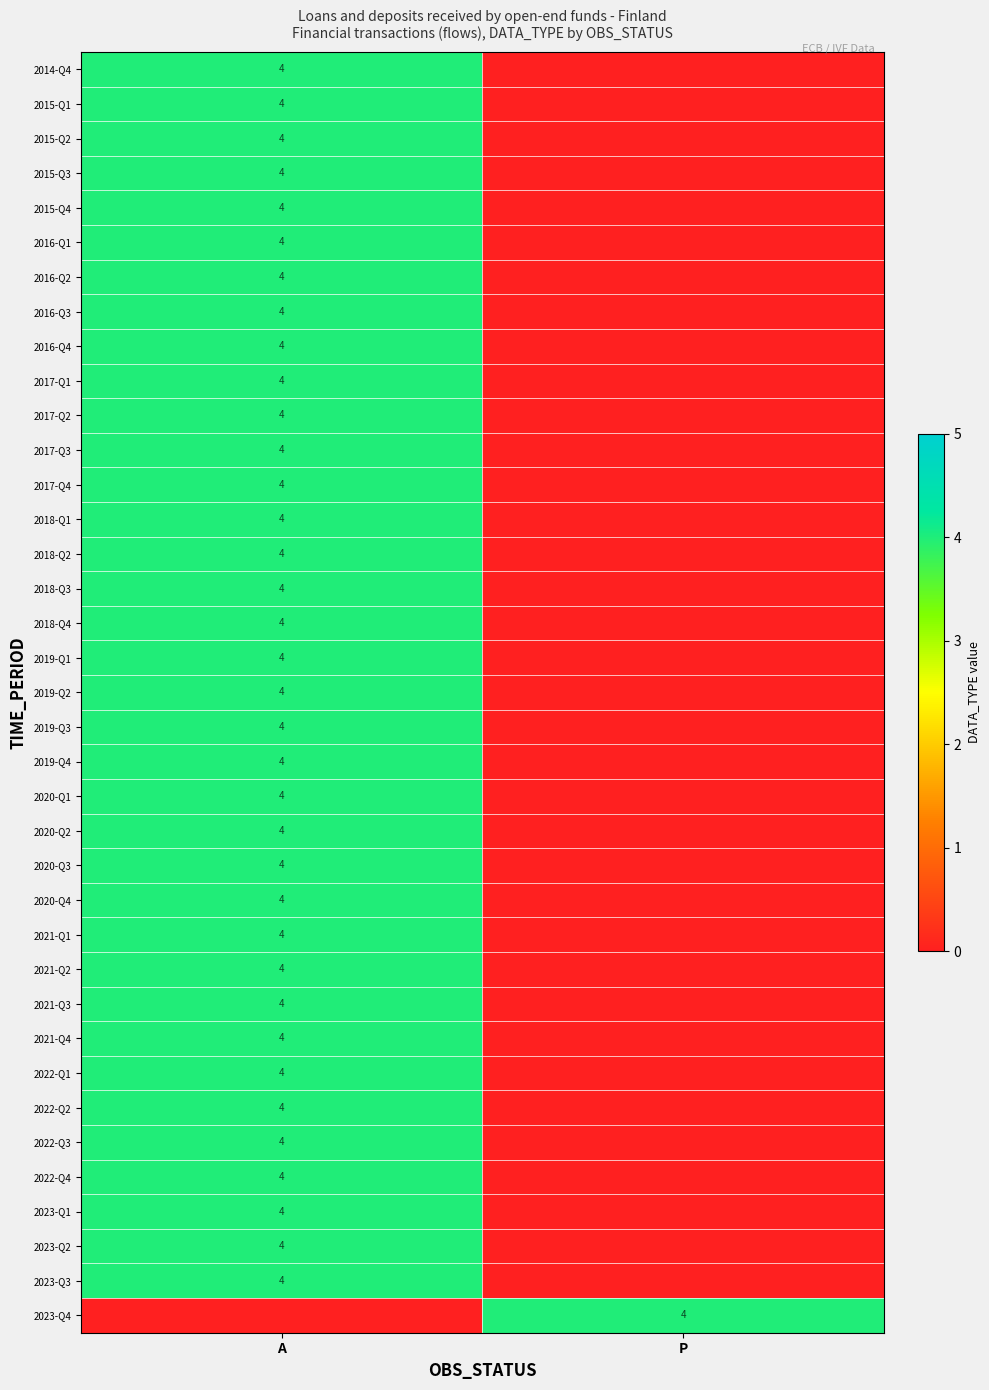

The value of 2023-Q3 at A is 7. True or false?

False